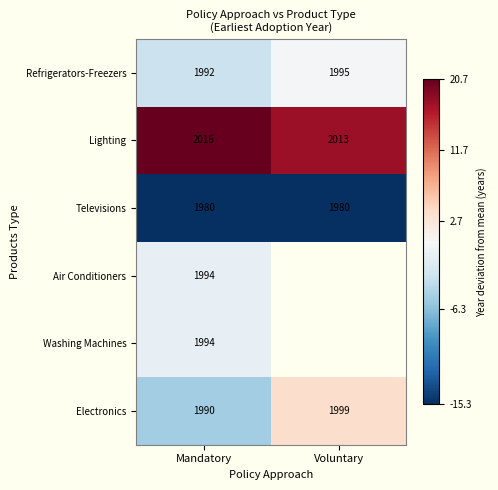

Is the value of Lighting at Voluntary greater than the value of Televisions at Mandatory?

Yes